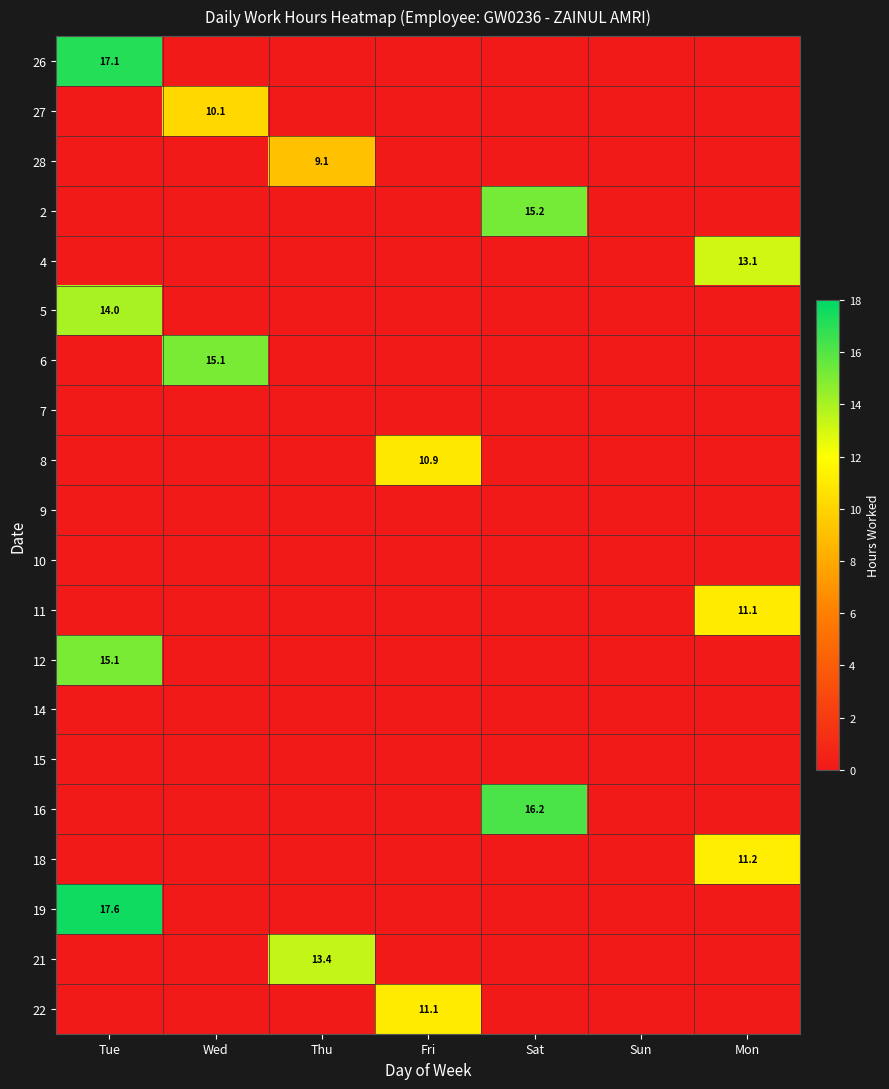

Is it true that 16 equals 8.2 at Sat?

False